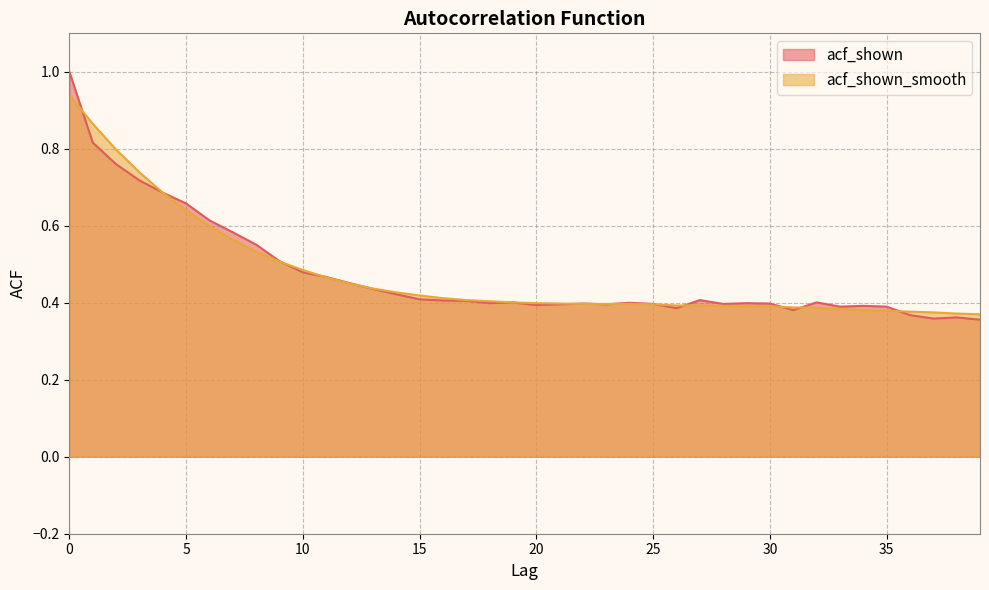

What is the total value across all series at 26?

0.8